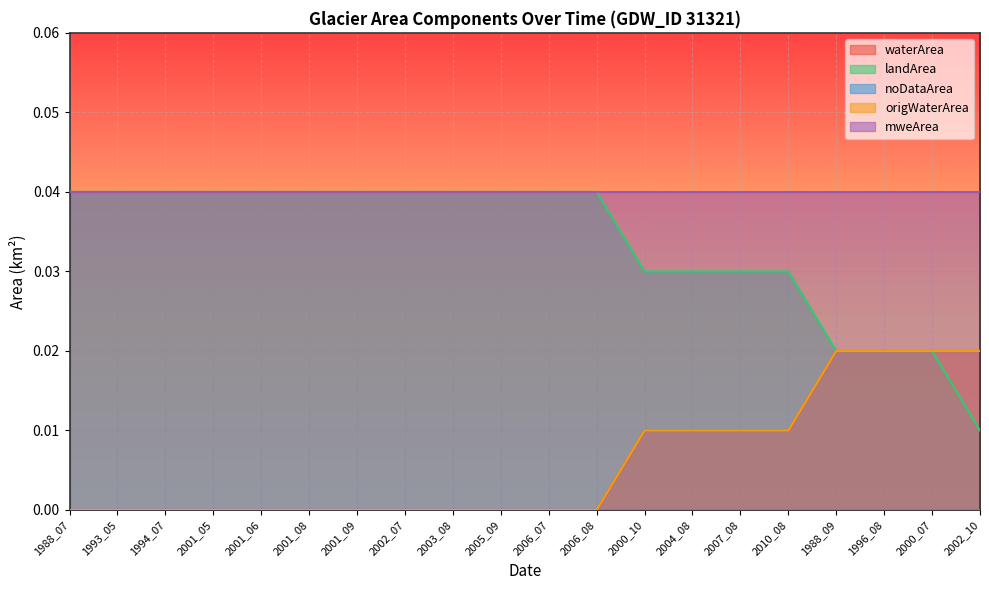

Count the number of categories in the chart.

20